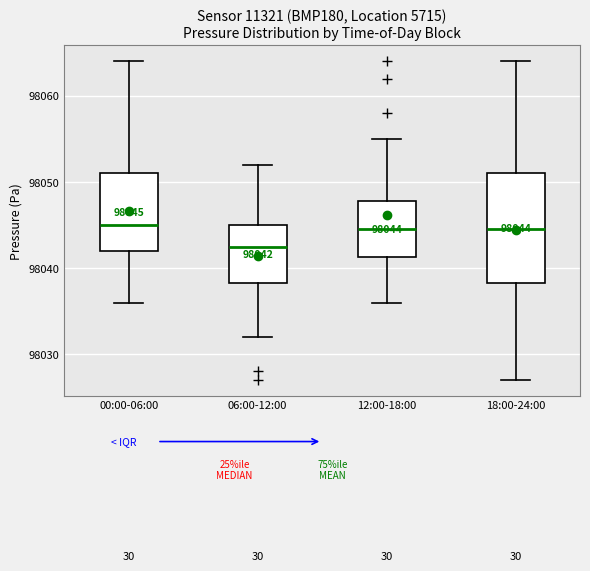

Comparing the boxes themselves (not the whiskers), which one is the tallest?

18:00-24:00